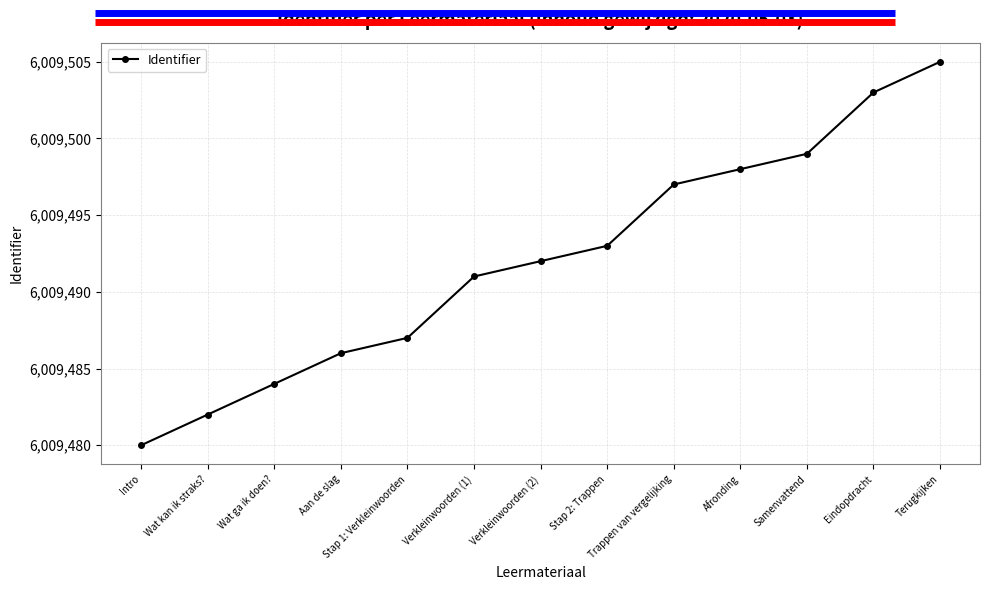

The chart shows a value of 2873207 at Afronding. True or false?

False